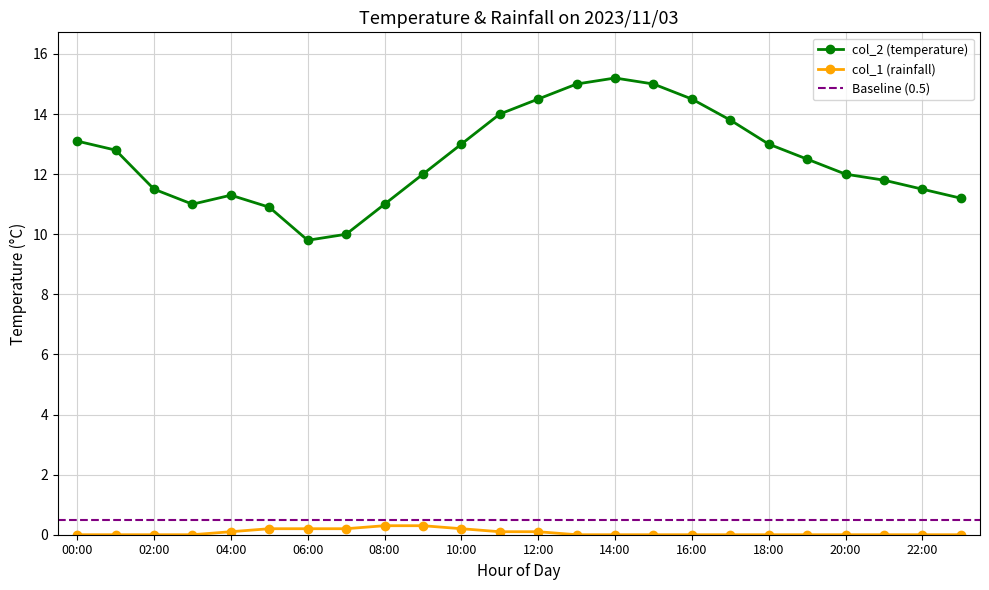

What is the difference between the maximum and minimum values in the col_1 (rainfall) series?

0.3